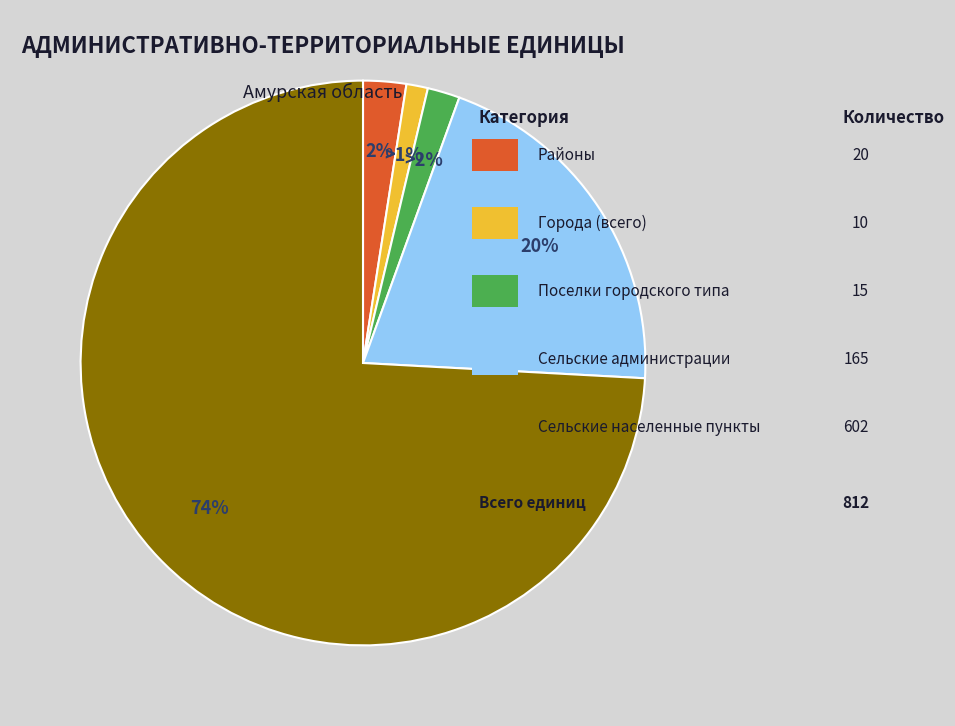

How many slices are in this pie chart?

5